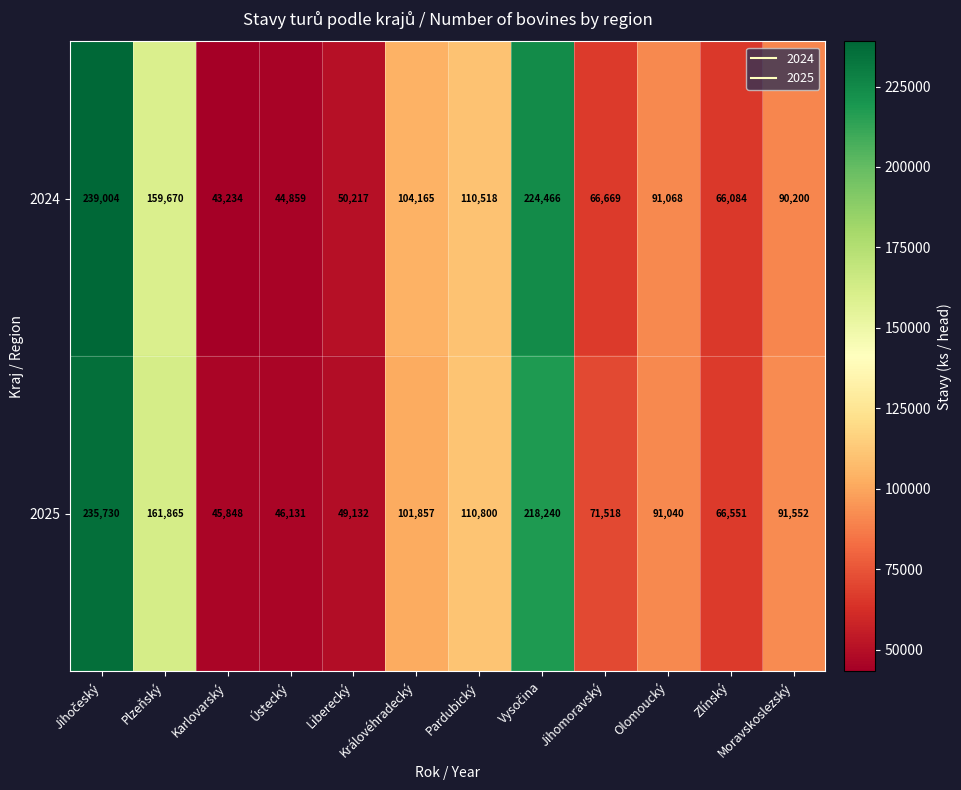

What is the minimum value shown in the chart?

43234